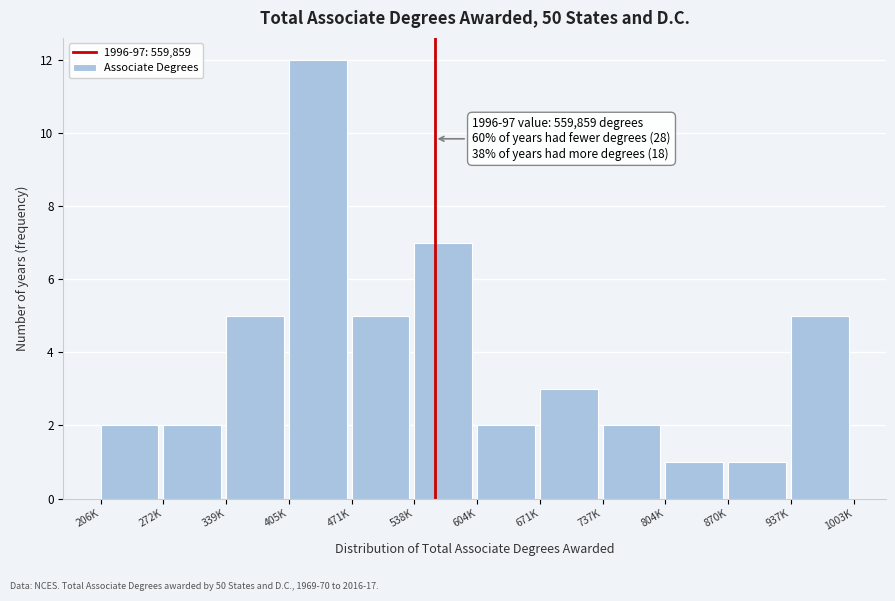

Reading right to left, list all the values displayed in this chart.

5	1	1	2	3	2	7	5	12	5	2	2